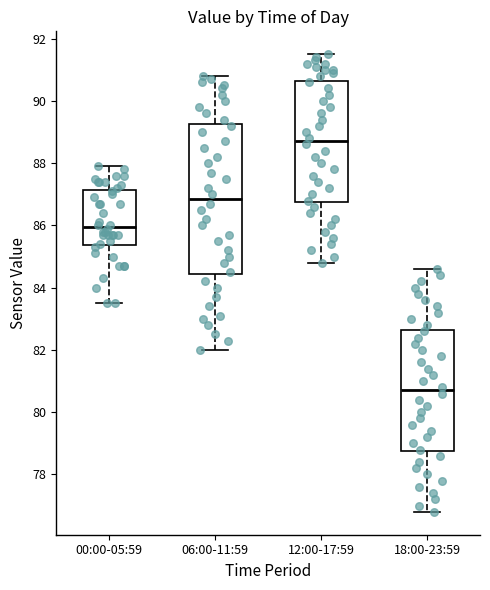

Which box has the highest median line?

12:00-17:59